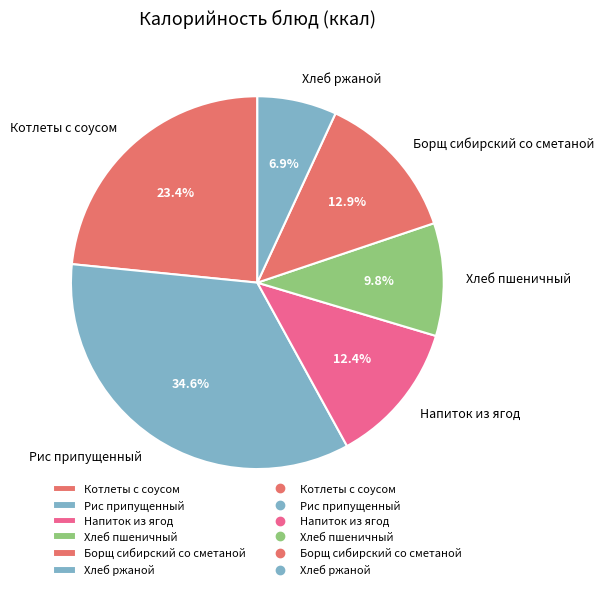

True or false: Рис припущенный accounts for 22% of the total.

False